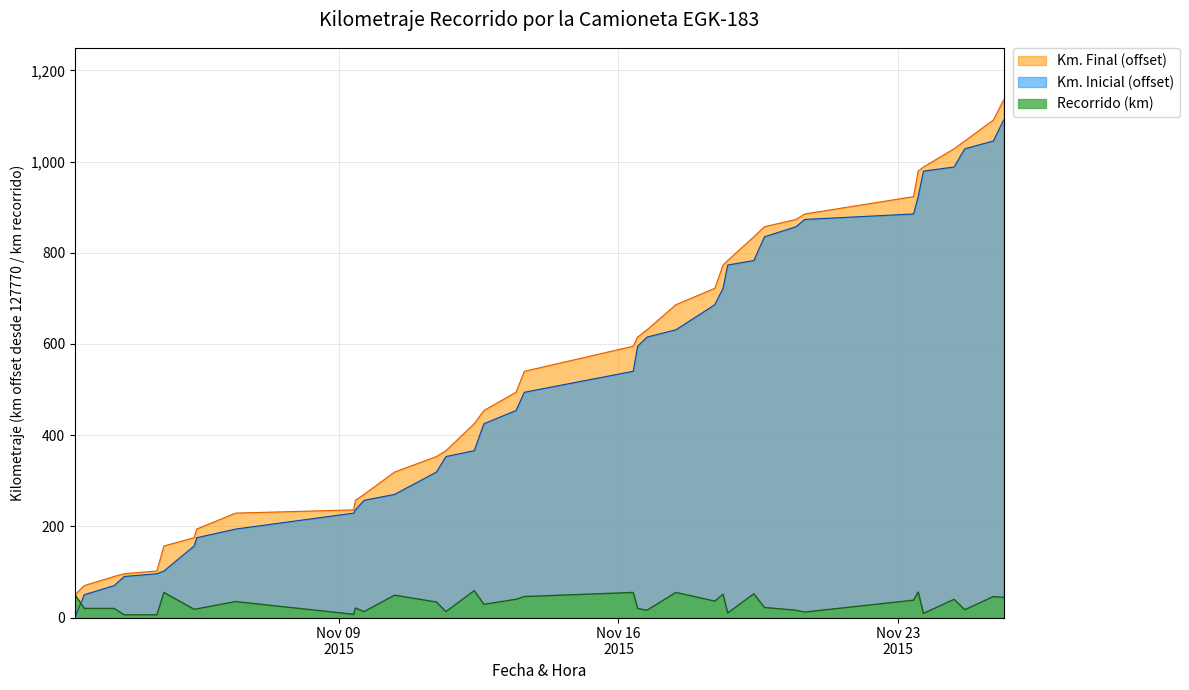

What is the label of the 12th point from the left?

2015-11-09 15:15